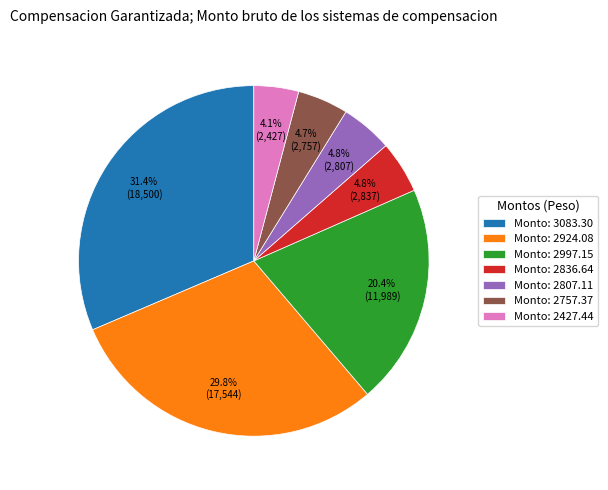

Is there any slice that represents more than half of the pie?

No